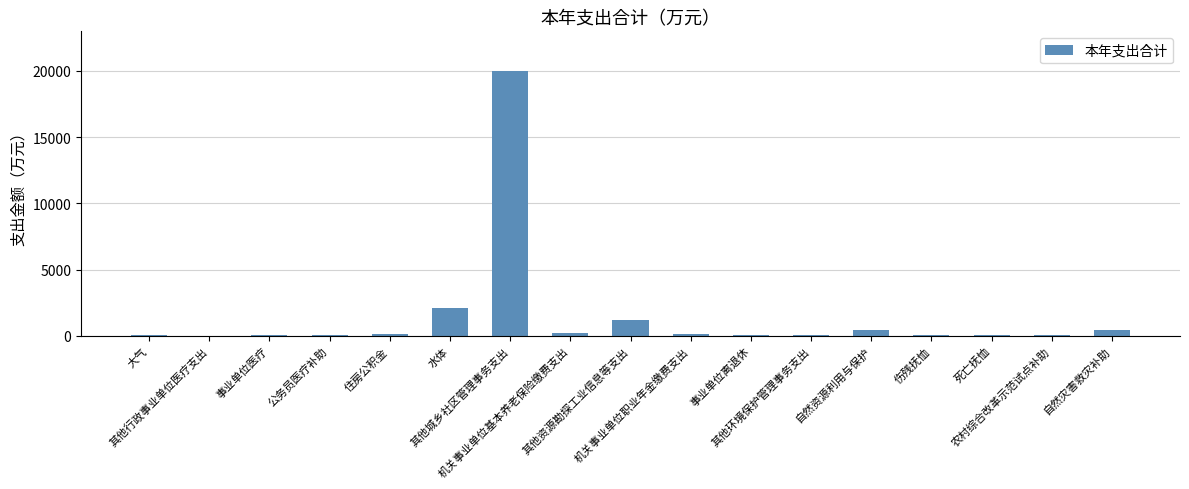

What is the maximum value shown in the chart?

19986.2